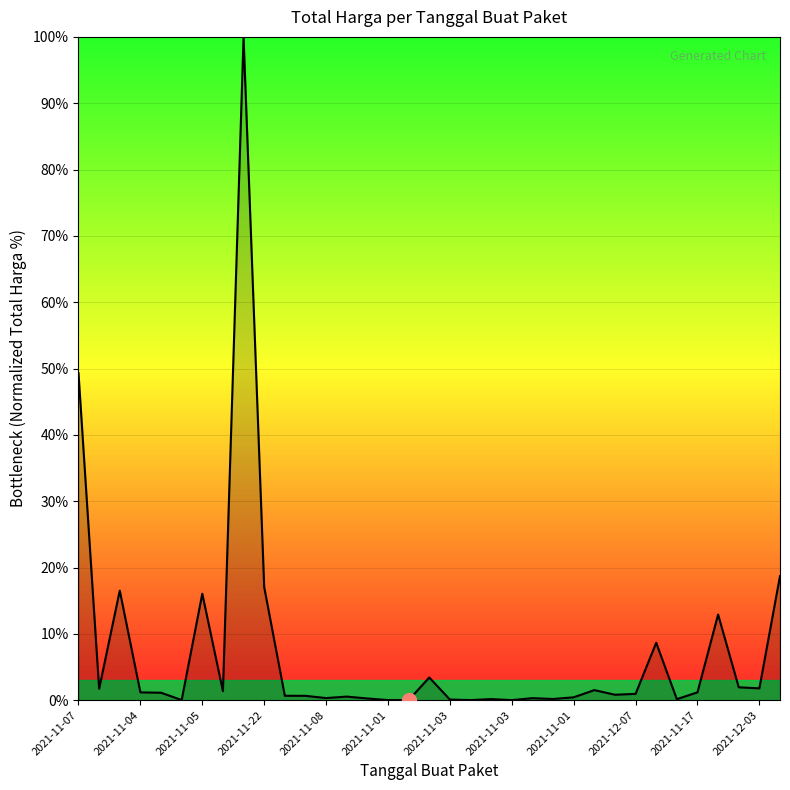

What is the sum of all values?

260.0